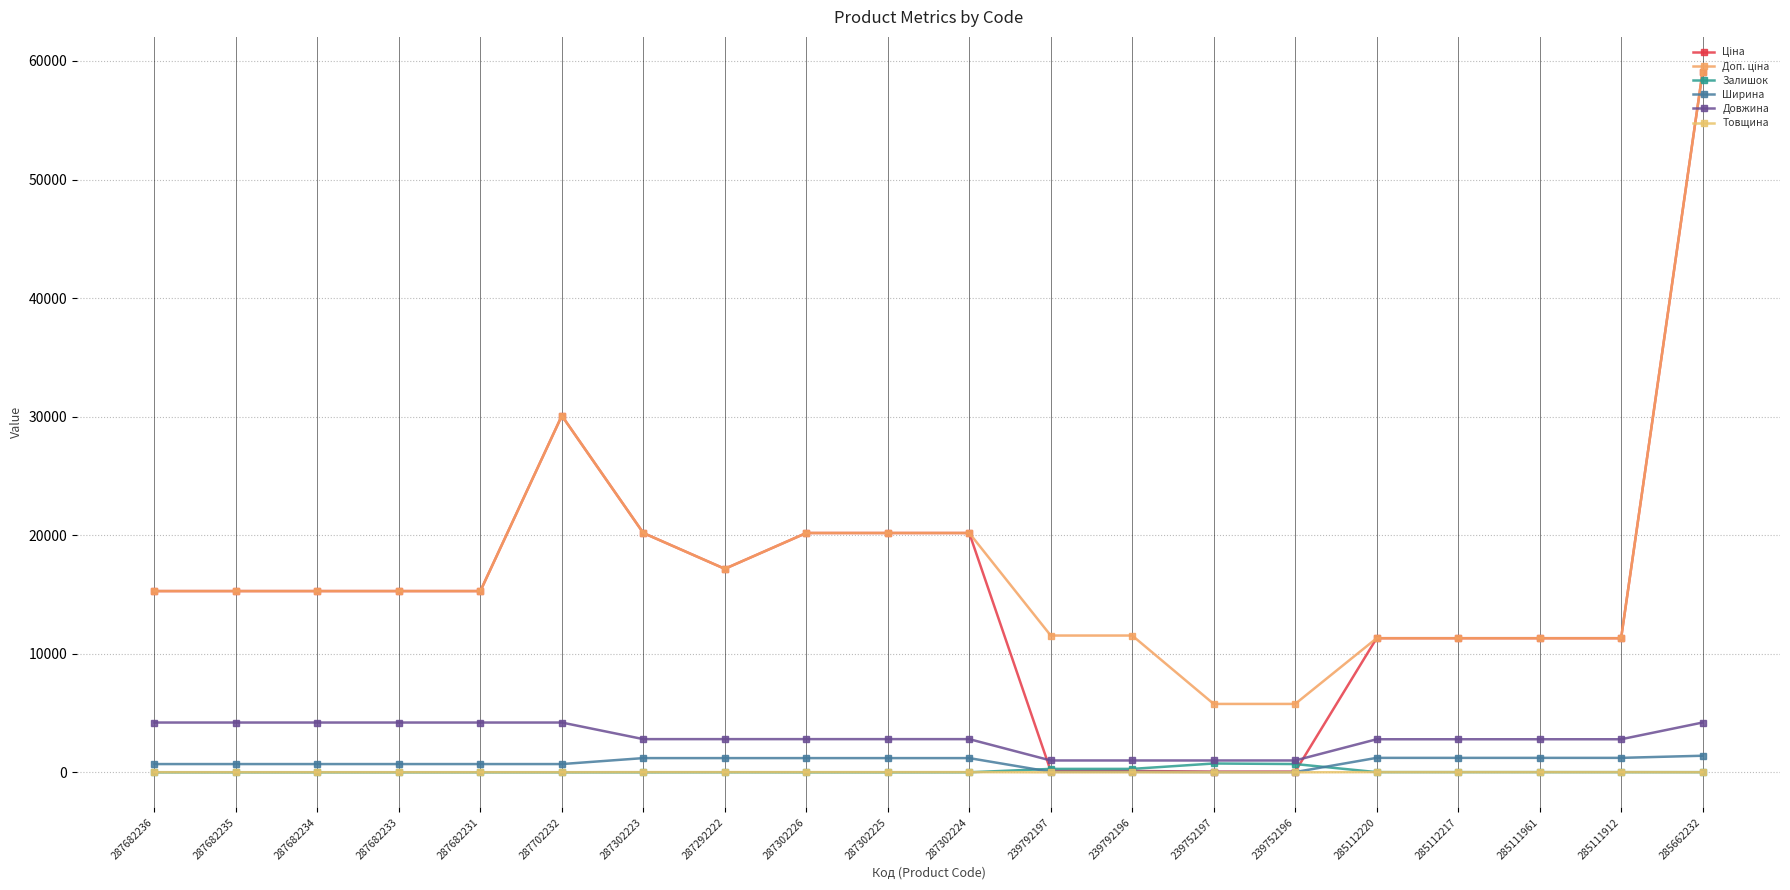

Which series has the widest spread of values?

Ціна